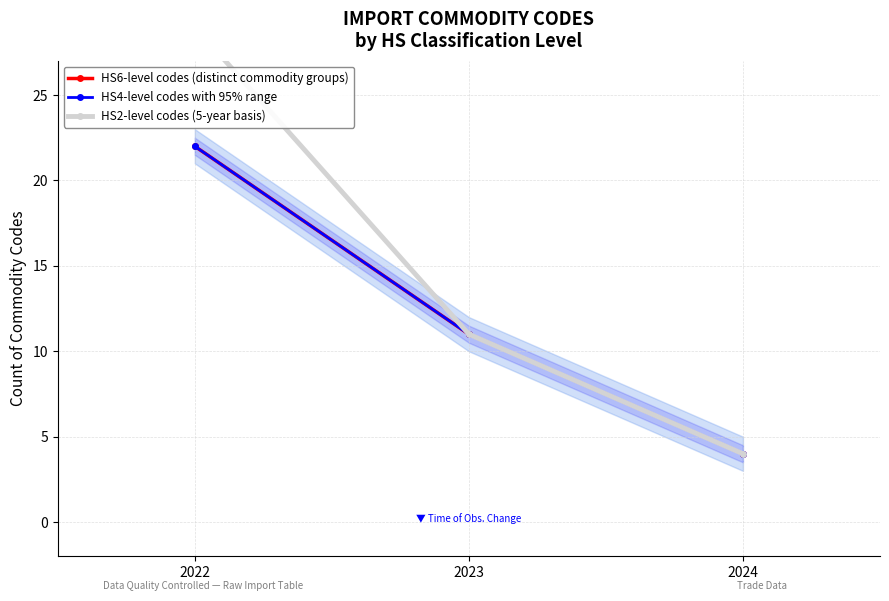

The value of HS2-level codes (5-year basis) at 2024 is 4. True or false?

True